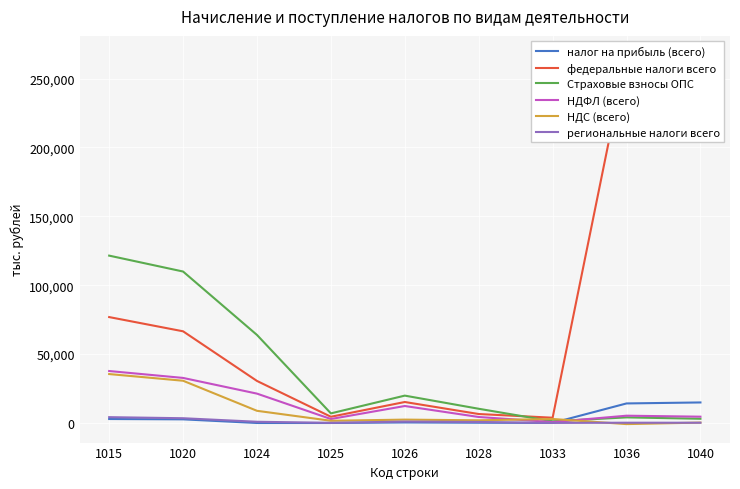

The value of Страховые взносы ОПС at 1026 is 31503. True or false?

False